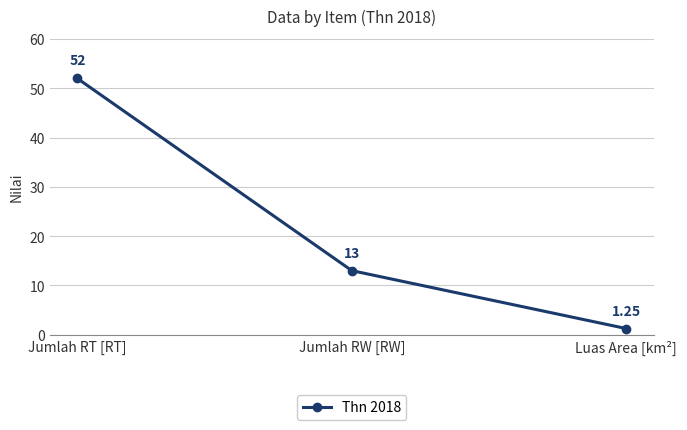

Rank the categories by value from highest to lowest.

Jumlah RT [RT], Jumlah RW [RW], Luas Area [km²]